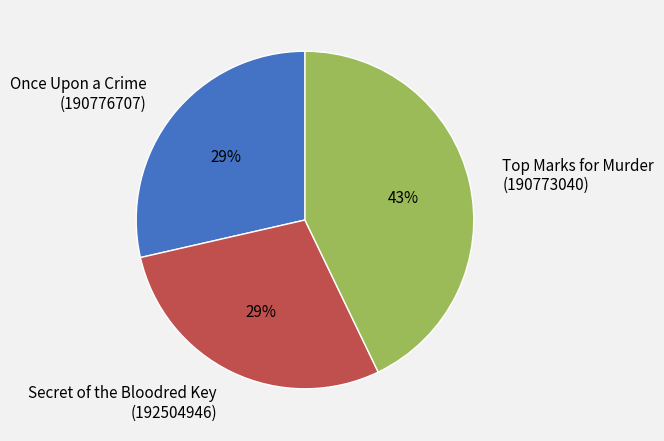

True or false: Once Upon a Crime (190776707) accounts for 37% of the total.

False